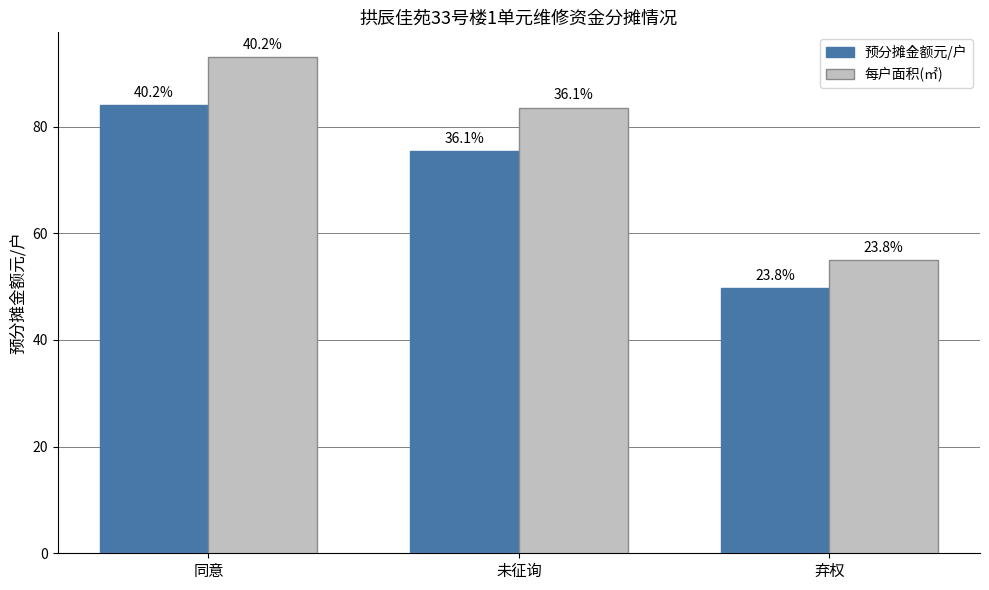

What are all the series names shown in the legend?

预分摊金额元/户, 每户面积(㎡)